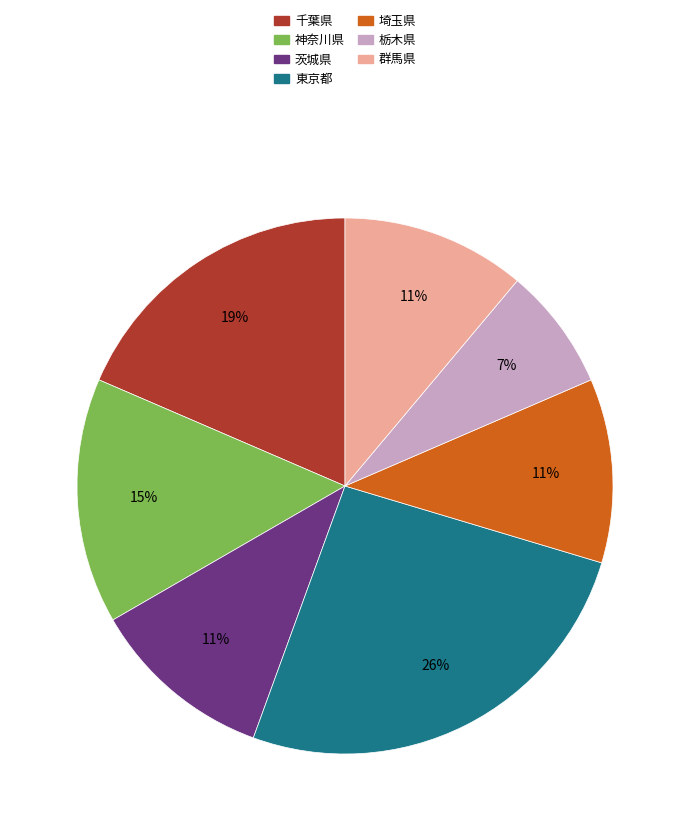

Do 埼玉県 and 千葉県 together represent more than half of the pie?

No